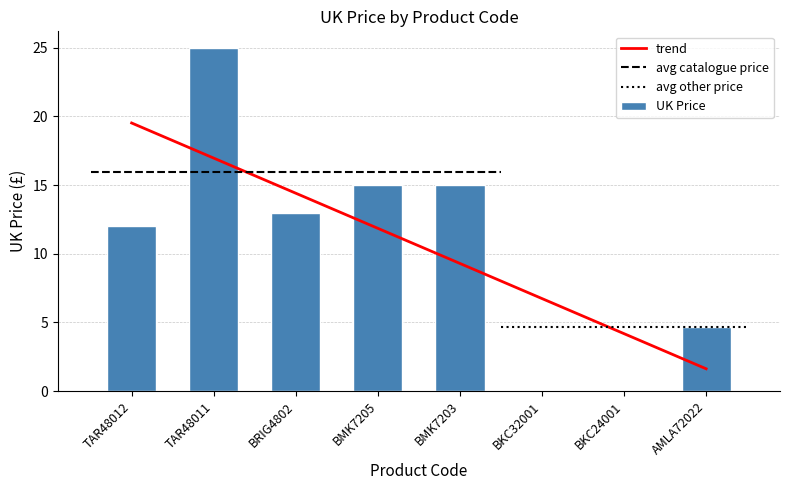

Reading left to right, what are all the values shown in this chart?

trend: 19.5	17.0	14.4	11.9	9.3	6.7	4.2	1.6
UK Price: 12.0	24.9	13.0	15.0	15.0	0.0	0.0	4.7